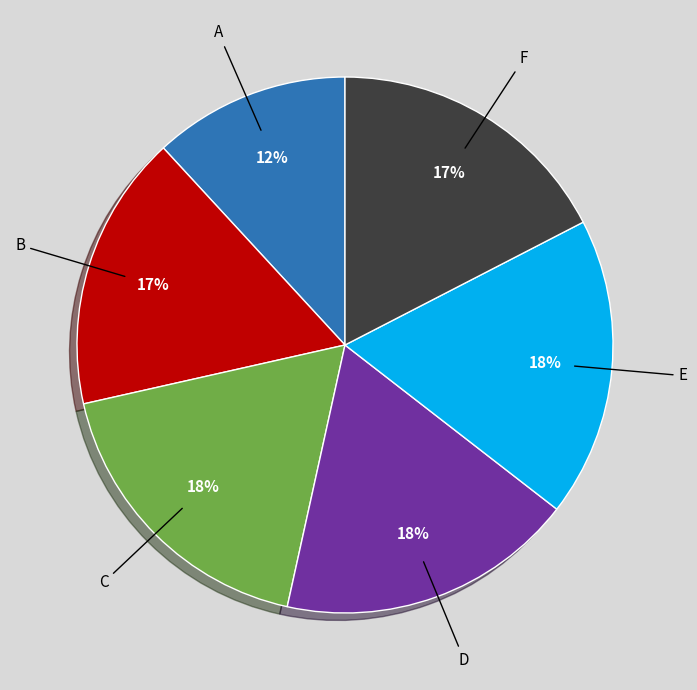

Does any single category account for the majority?

No